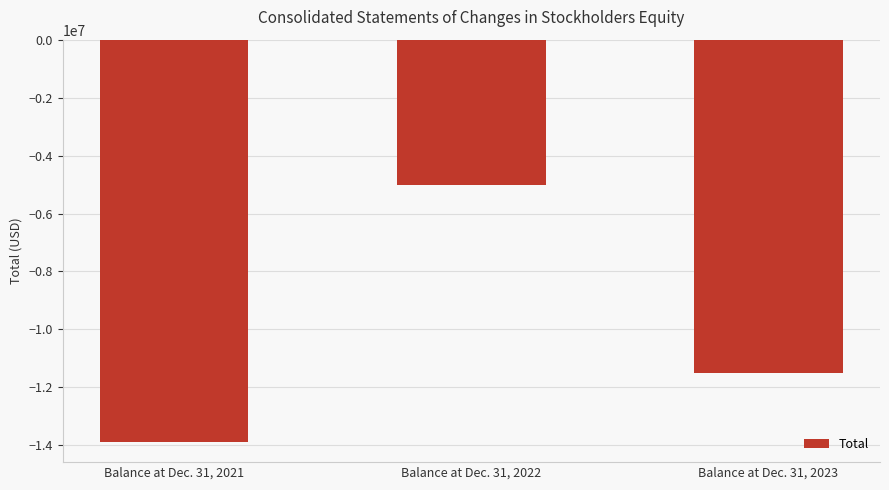

Reading left to right, transcribe all the data shown in this chart.

-13885204	-5009839	-11512876